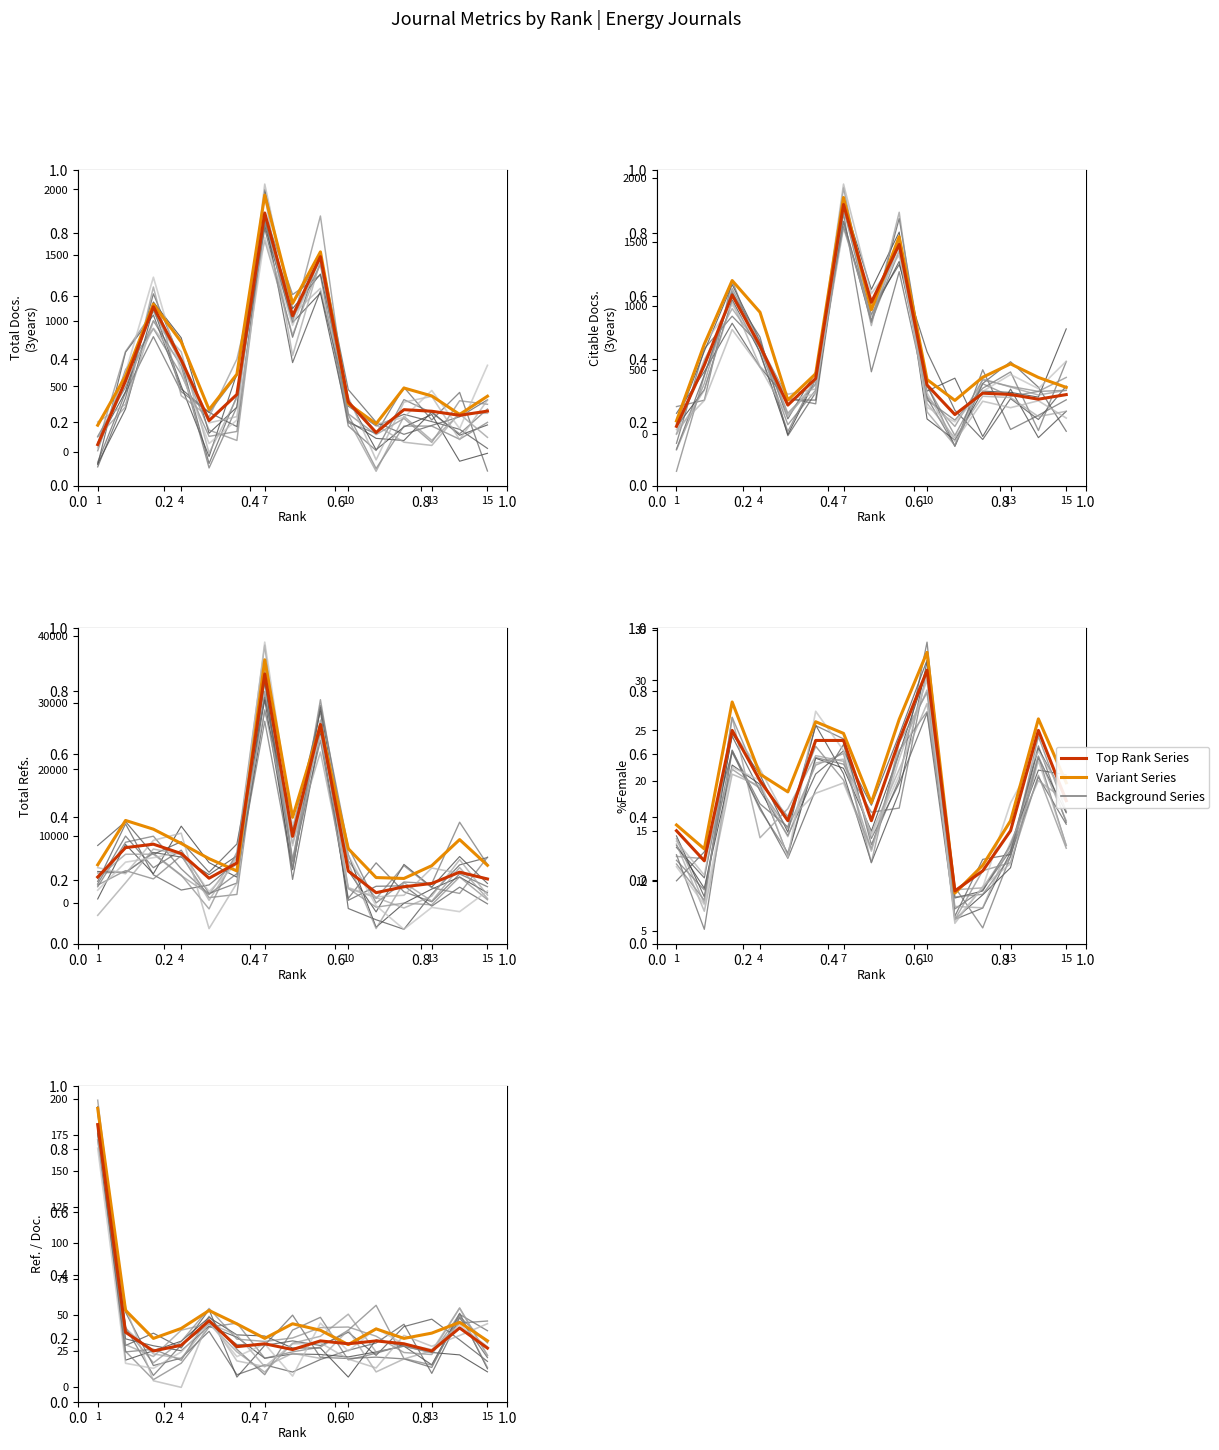

Where is Citable Docs. (3years) nearest to the value 923?

8